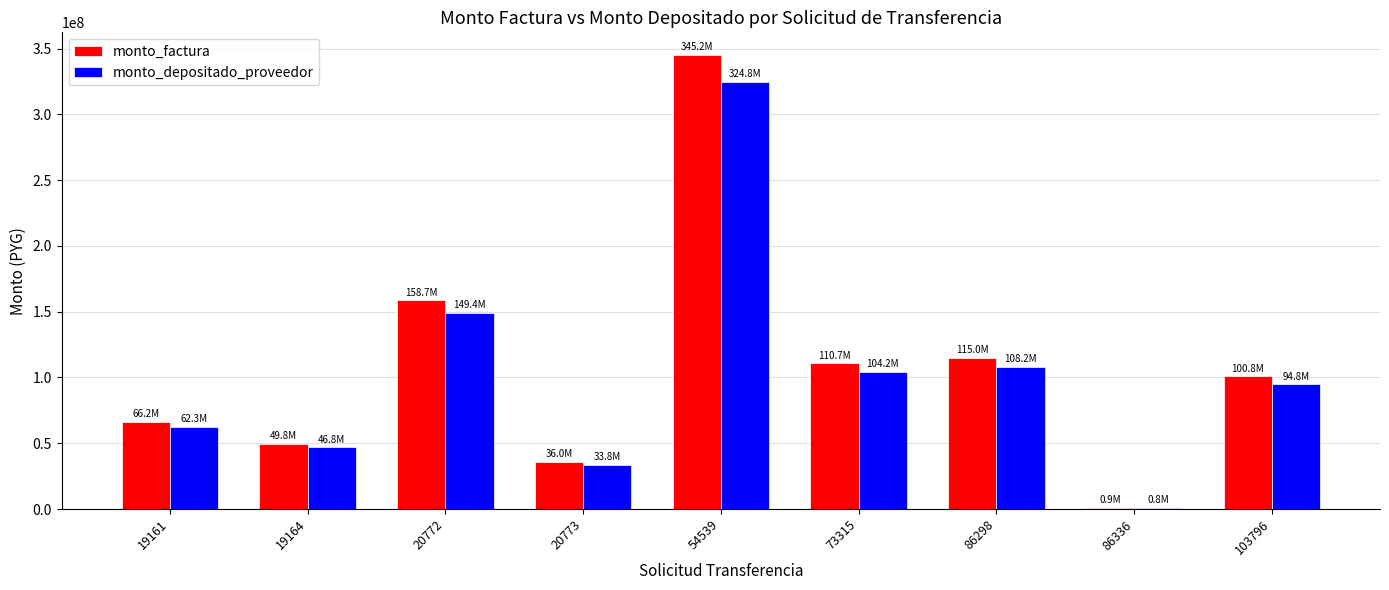

Between 20773 and 103796, which series saw the biggest shift?

monto_factura